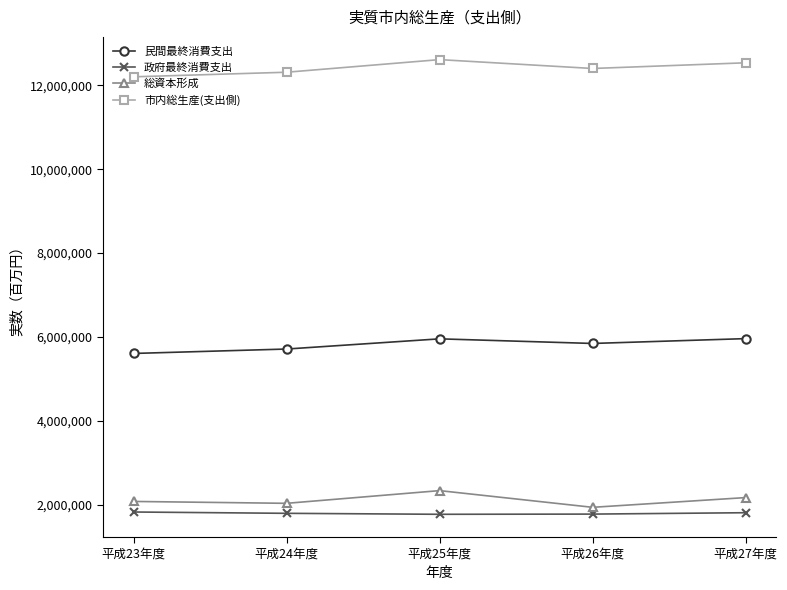

What is the greatest value displayed?

12613358